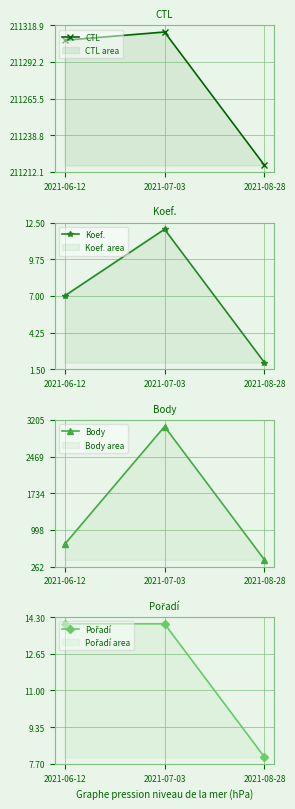

The value of Body at 2021-07-03 is 1490. True or false?

False